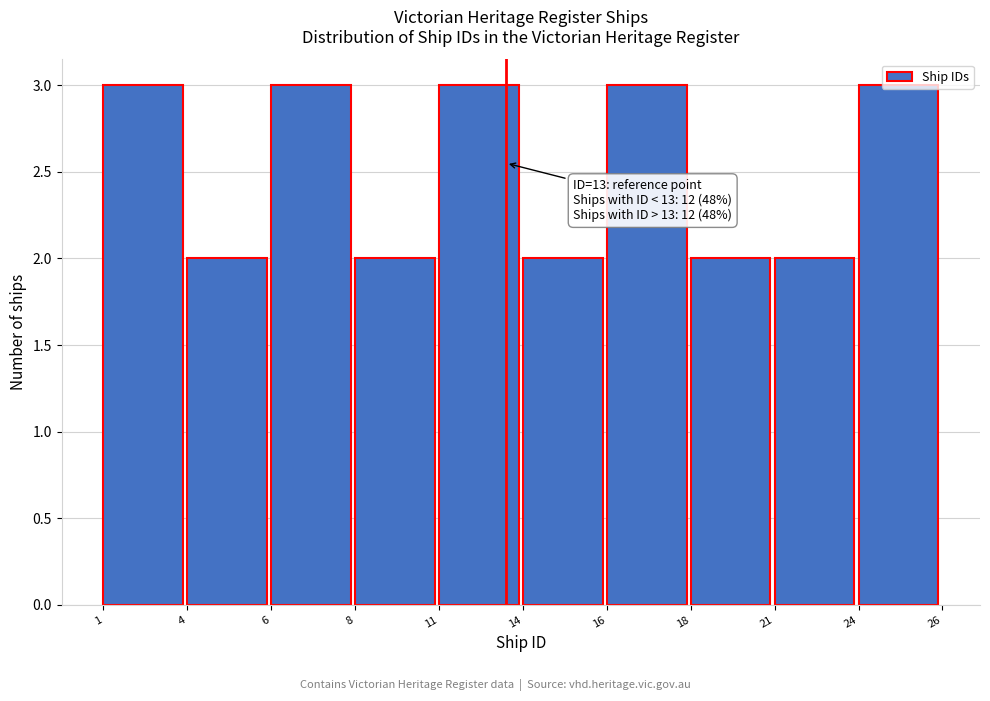

The value at 21 is 1. True or false?

False